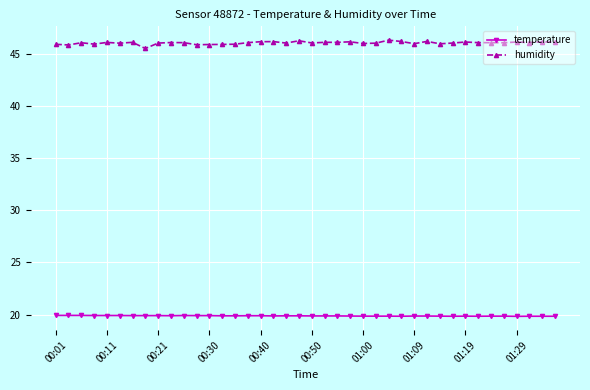

List the series in order of their peak value, lowest first.

temperature, humidity